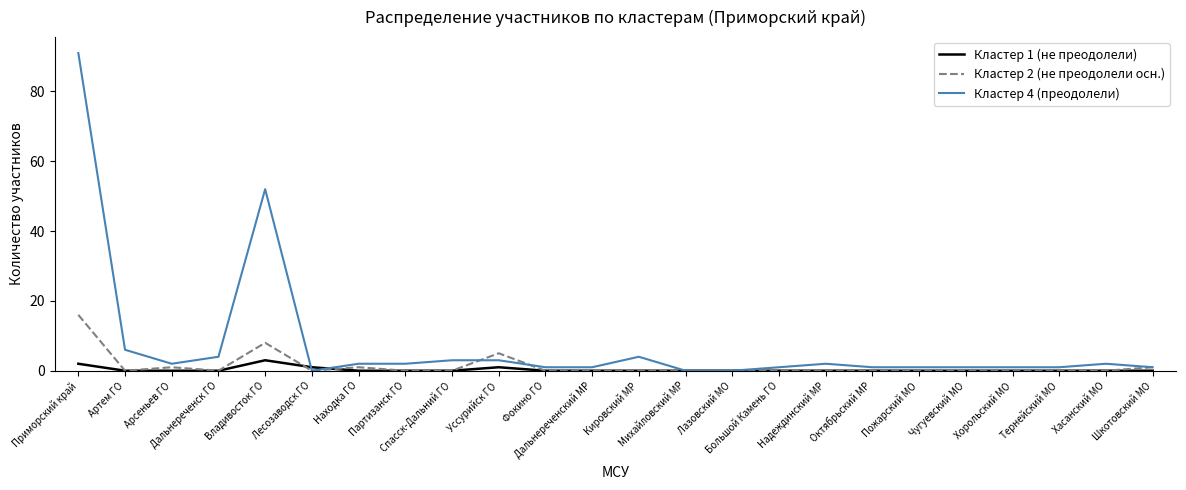

Which series has the widest spread of values?

Кластер 4 (преодолели)